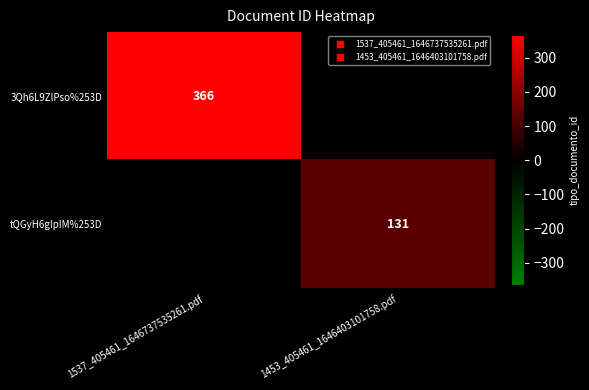

Rank the series at 1453_405461_1646403101758.pdf from highest to lowest value.

tQGyH6gIpIM%253D, 3Qh6L9ZlPso%253D